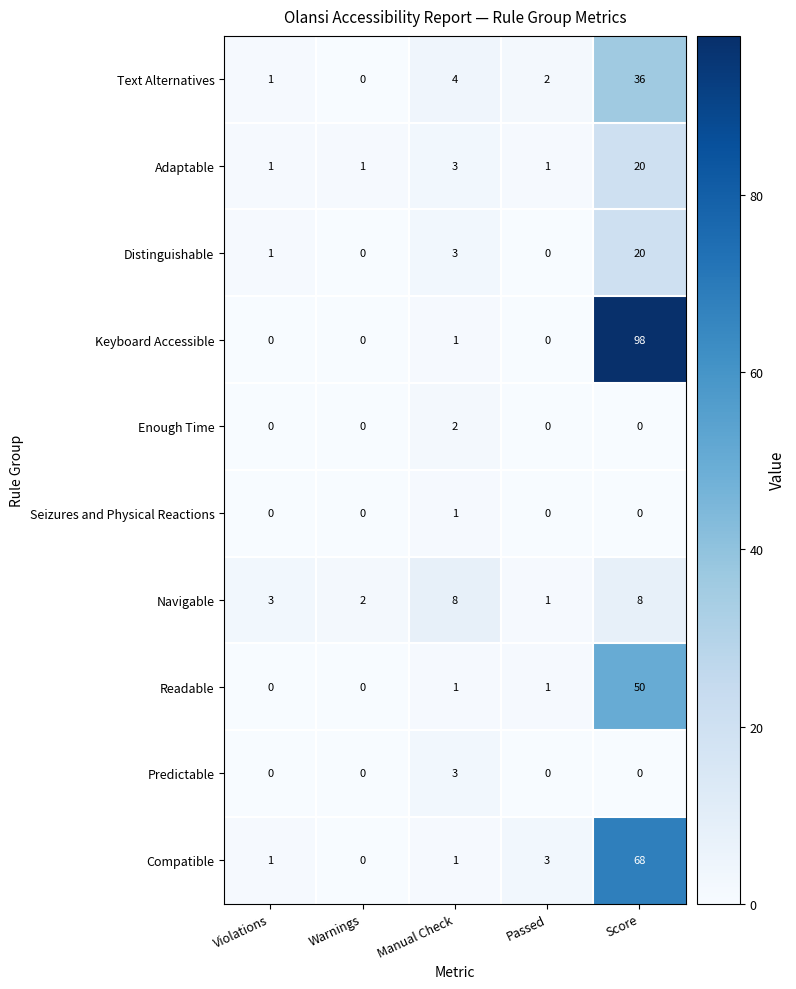

The value of Readable at Violations is -19. True or false?

False